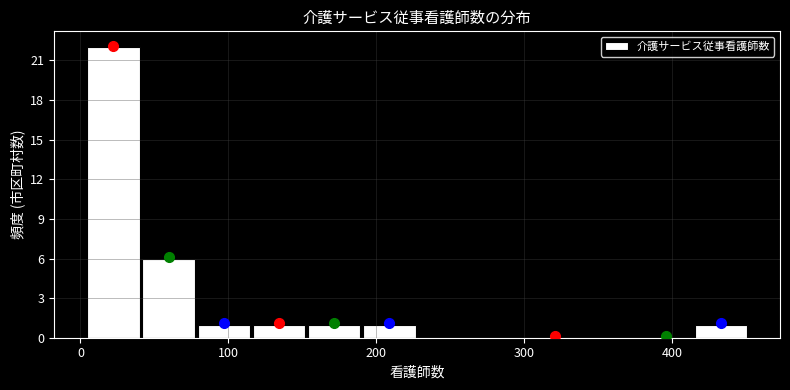

Read against the x-axis, roughly where is the centre of the tallest bar?

20